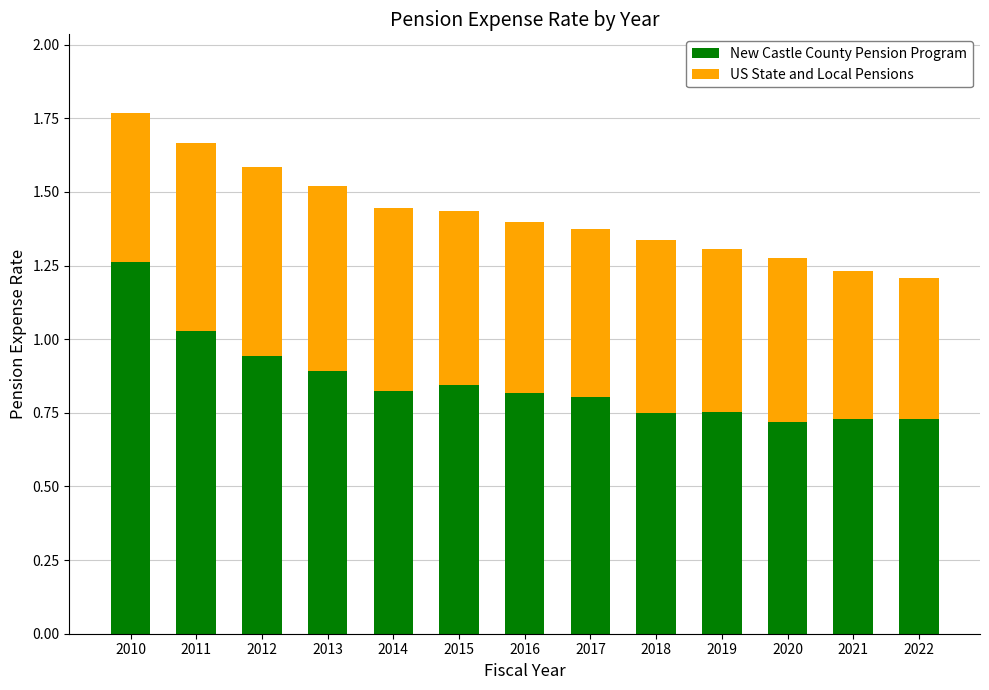

At which category is the sum across all series the highest?

2010